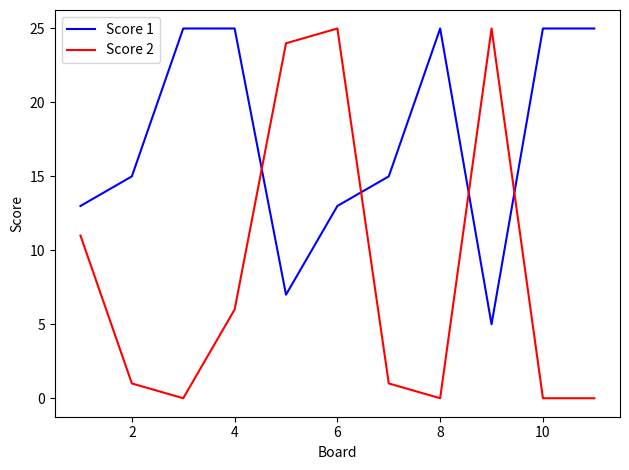

Which series has the largest total across all categories?

Score 1